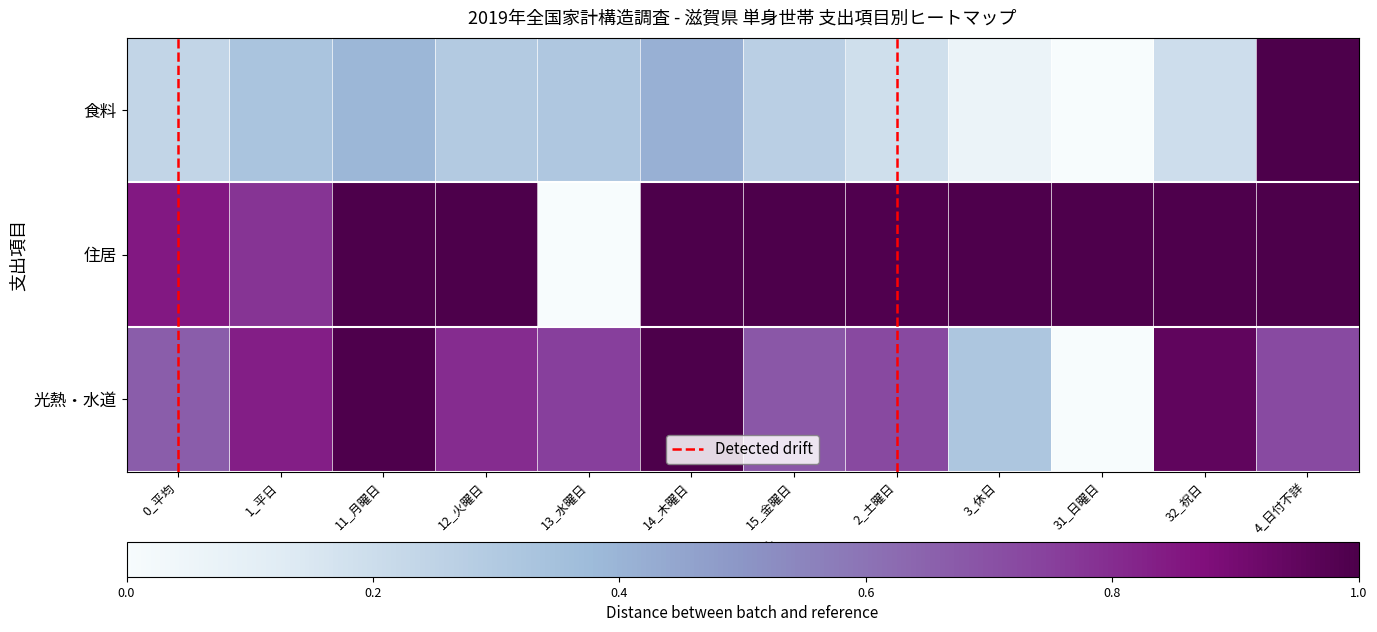

Which series has the widest spread of values?

食料